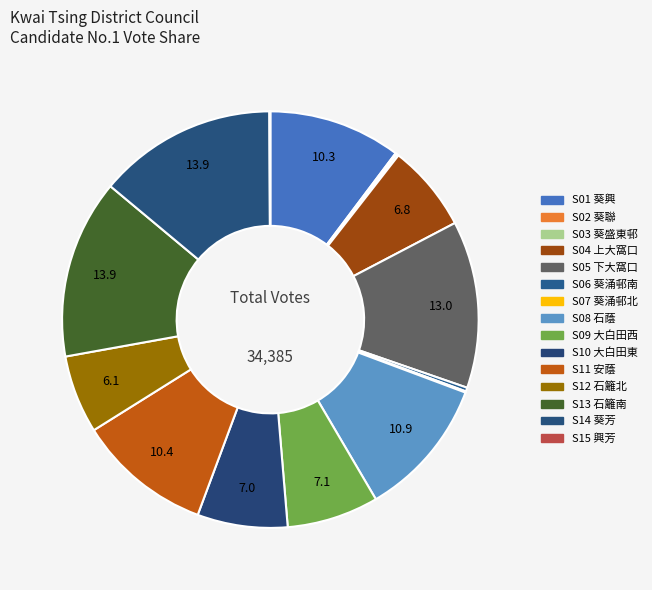

To the nearest percent, what is the difference between the largest and smallest slice percentages?

14%